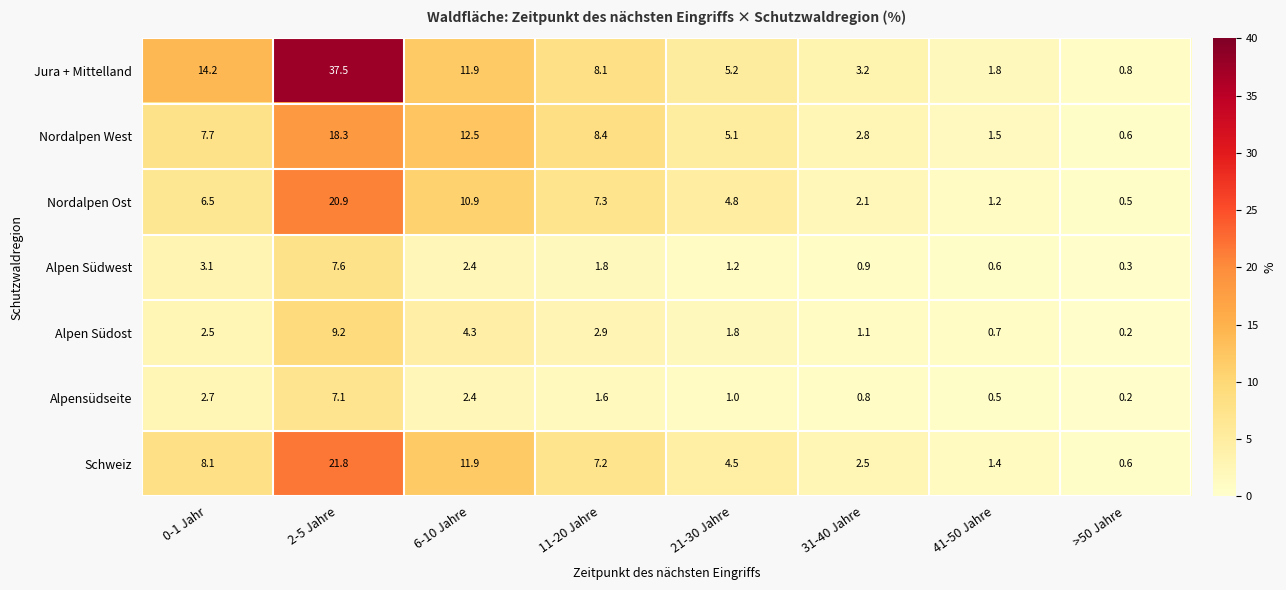

What is the difference between the highest and lowest values at 0-1 Jahr?

11.7